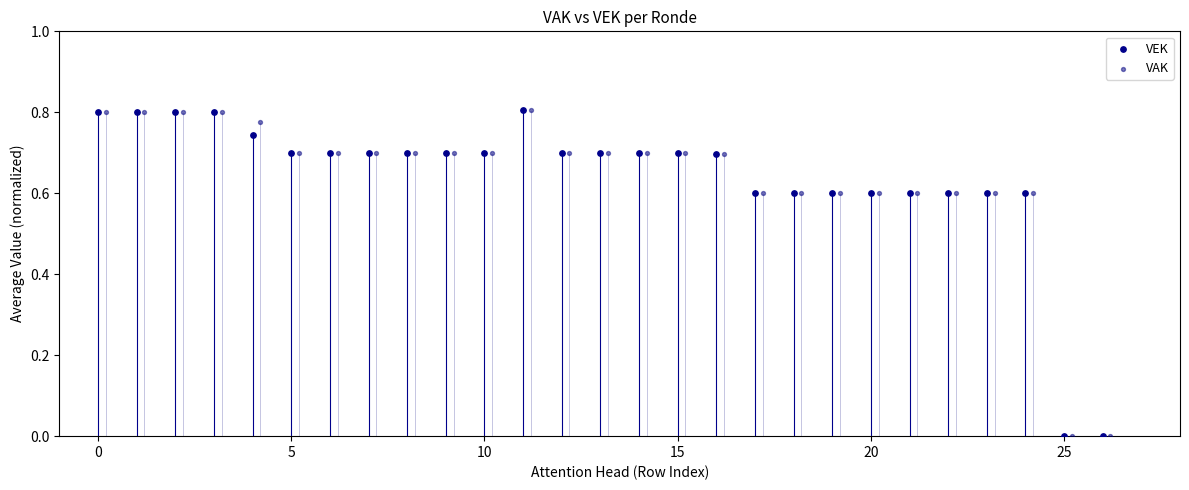

What are all the series names shown in the legend?

VEK, VAK